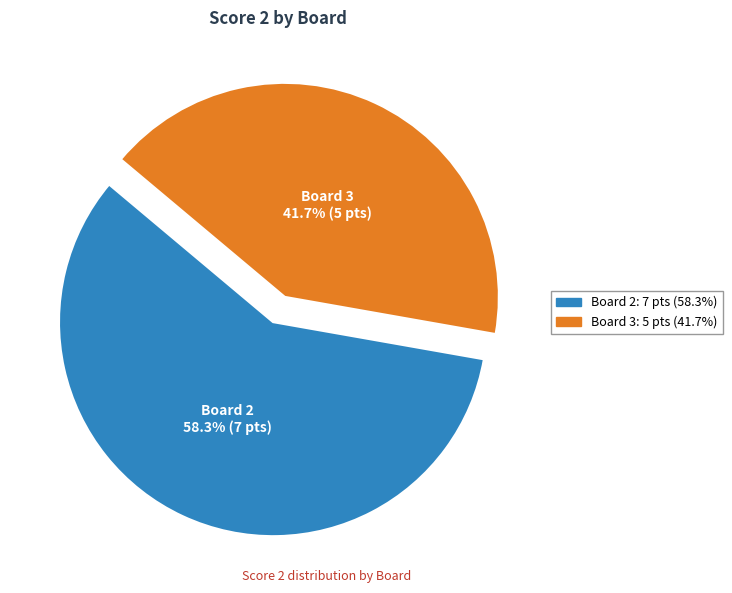

Does any single category account for the majority?

Yes